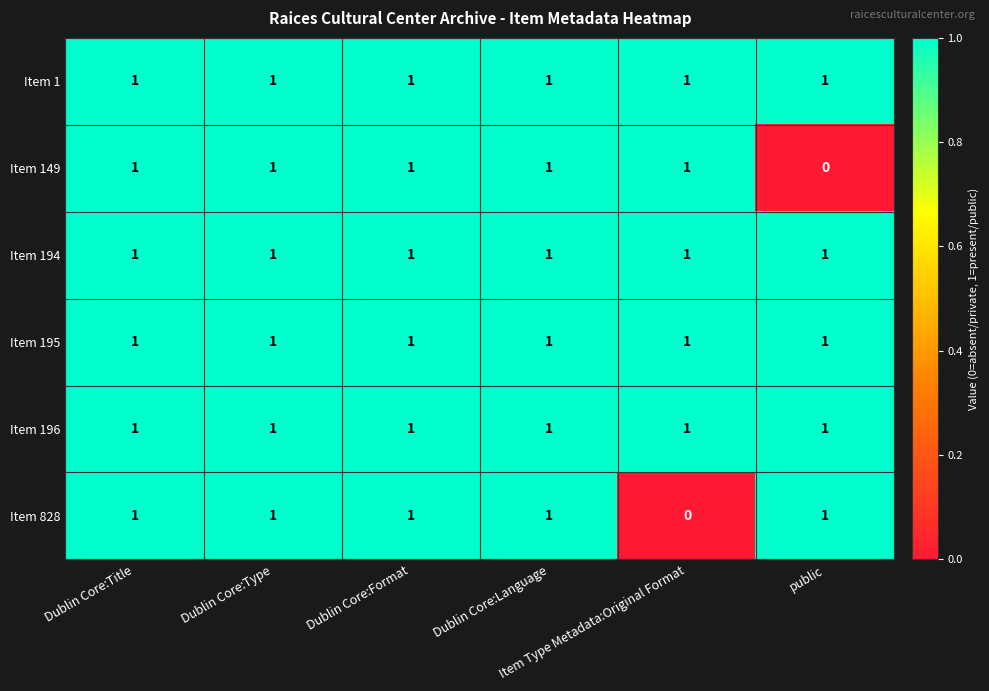

What is the sum of all Item 194 values?

6